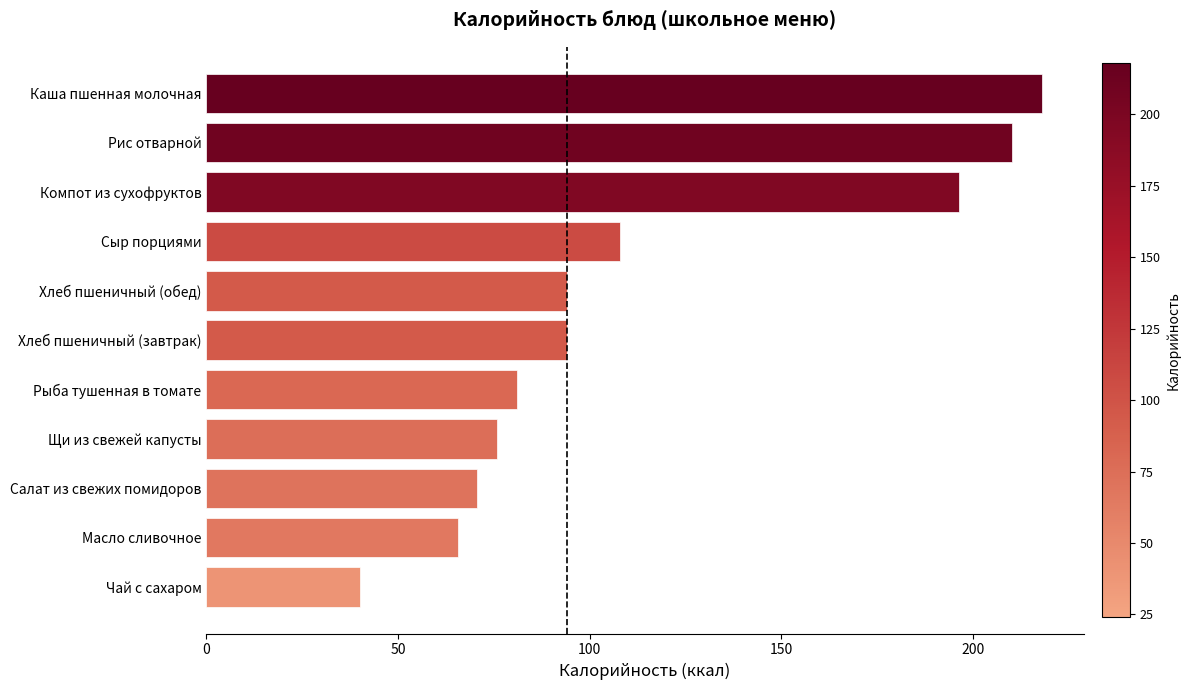

The value at Сыр порциями is 108.0. True or false?

True